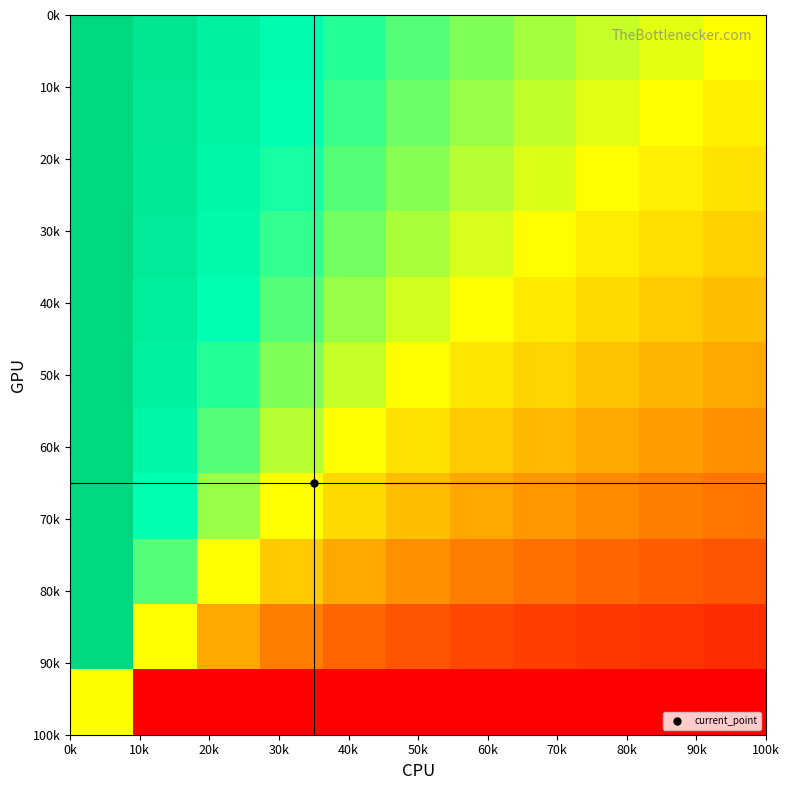

At how many categories does at least one series exceed 0?

11